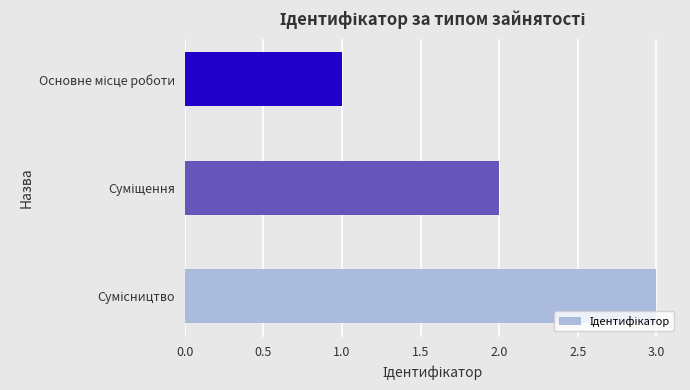

What is the sum of all values?

6